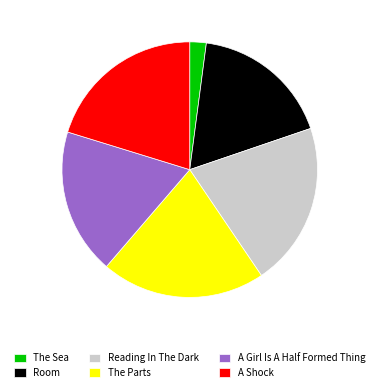

Between The Parts and Room, which is larger?

The Parts